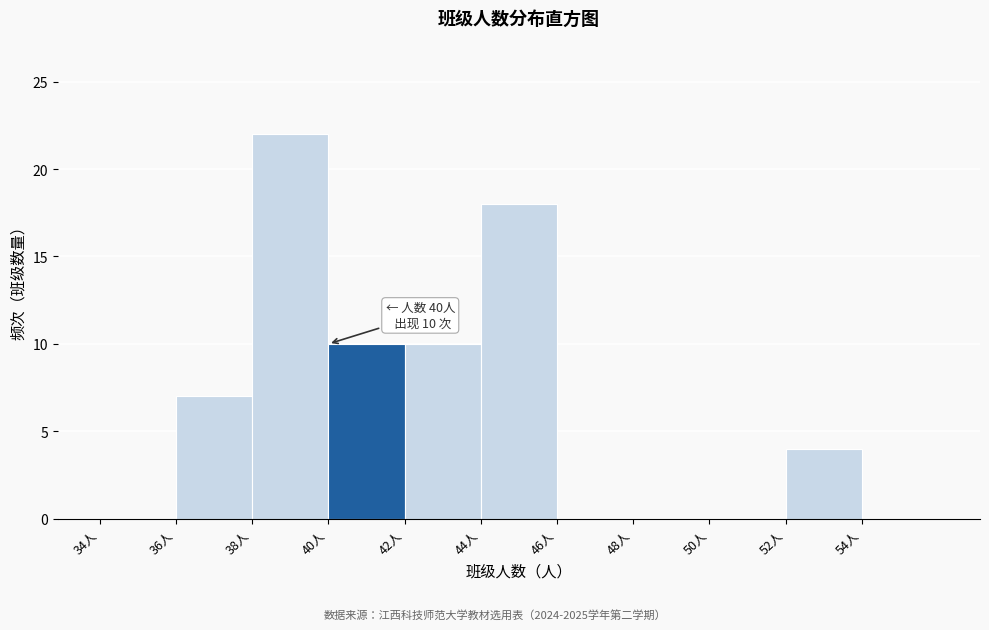

Over which range of the x-axis is the bar tallest?

38 to 40